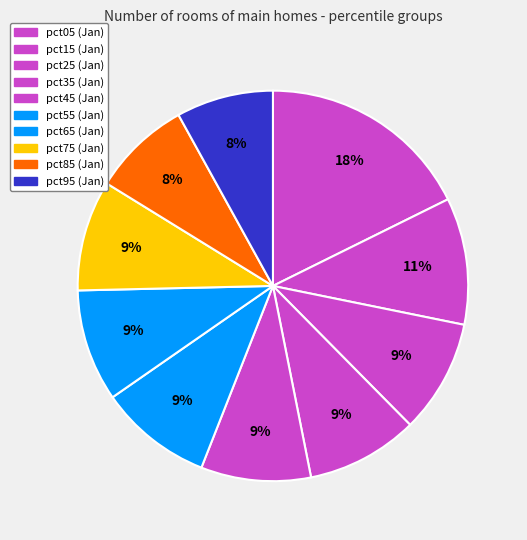

Count the number of slices in the pie.

10